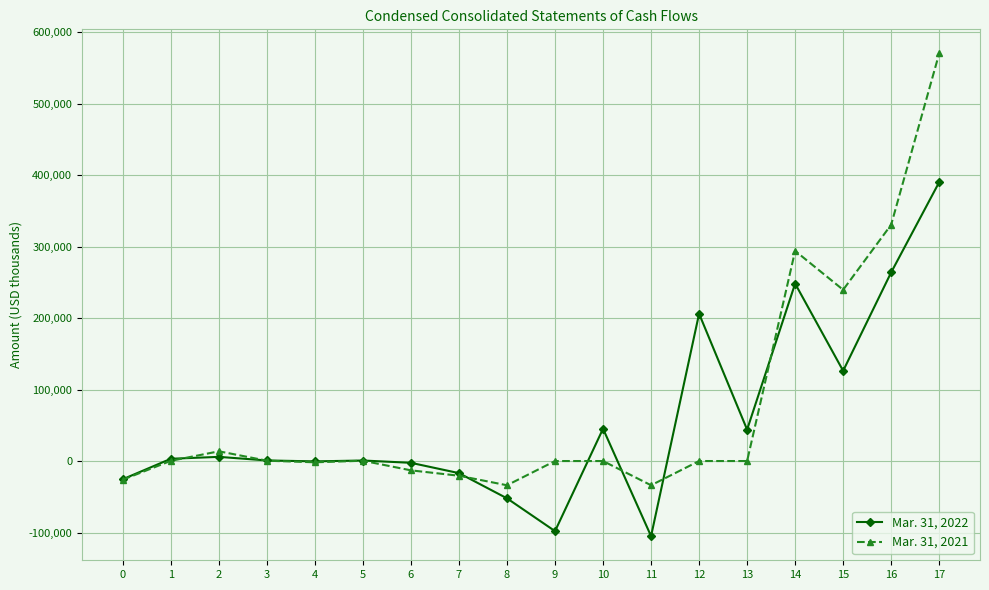

How many values in the Mar. 31, 2022 series are below 3171?

9